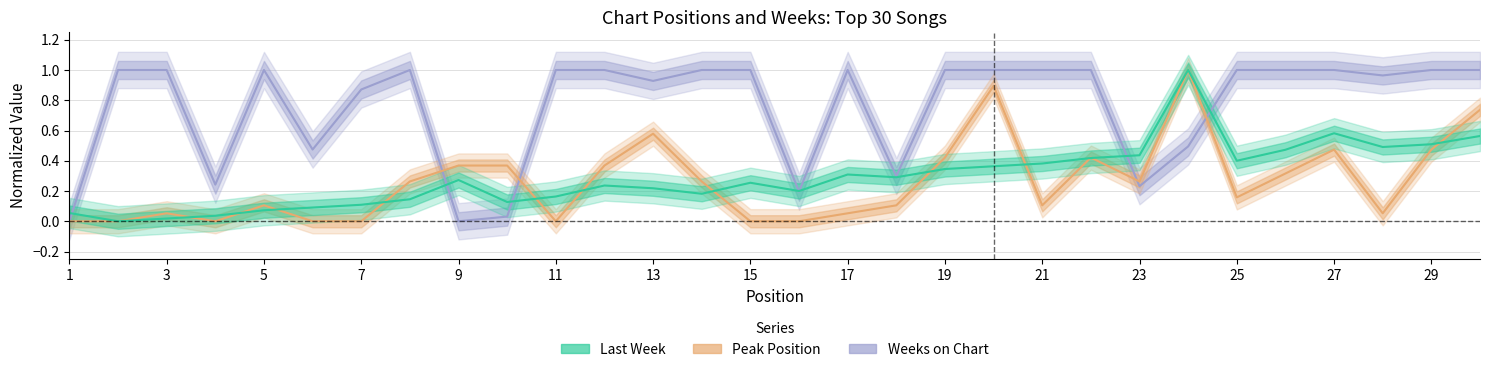

Reading right to left, what are all the values shown in this chart?

Last Week: 0.6	0.5	0.5	0.6	0.5	0.4	1.0	0.4	0.4	0.4	0.4	0.3	0.3	0.3	0.2	0.3	0.2	0.2	0.2	0.2	0.1	0.3	0.1	0.1	0.1	0.1	0.0	0.0	0.0	0.1
Peak Position: 0.7	0.5	0.1	0.5	0.3	0.2	1.0	0.3	0.4	0.1	0.9	0.4	0.1	0.1	0.0	0.0	0.3	0.6	0.4	0.0	0.4	0.4	0.3	0.0	0.0	0.1	0.0	0.1	0.0	0.0
Weeks on Chart: 1.0	1.0	1.0	1.0	1.0	1.0	0.5	0.2	1.0	1.0	1.0	1.0	0.3	1.0	0.2	1.0	1.0	0.9	1.0	1.0	0.0	0.0	1.0	0.9	0.5	1.0	0.2	1.0	1.0	0.0